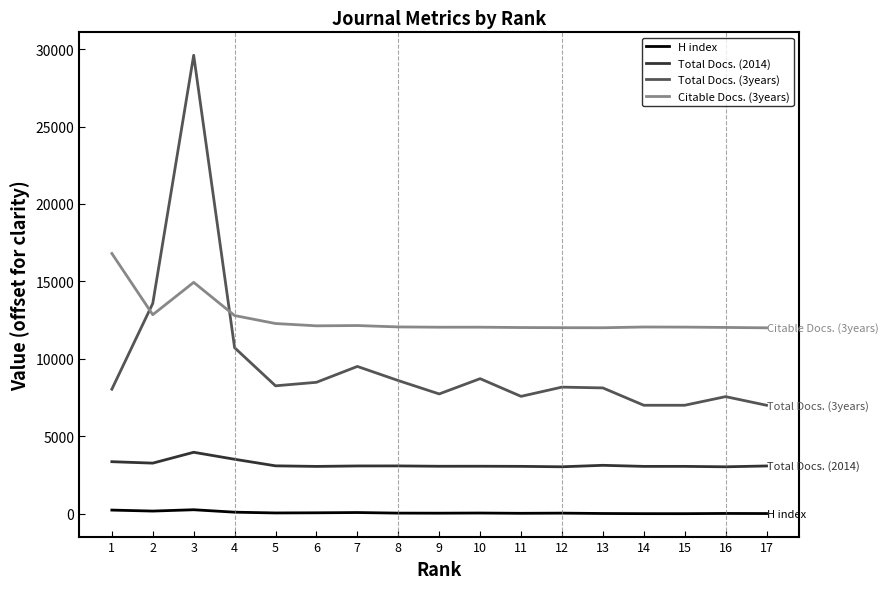

True or false: H index and Citable Docs. (3years) cross at least once.

False